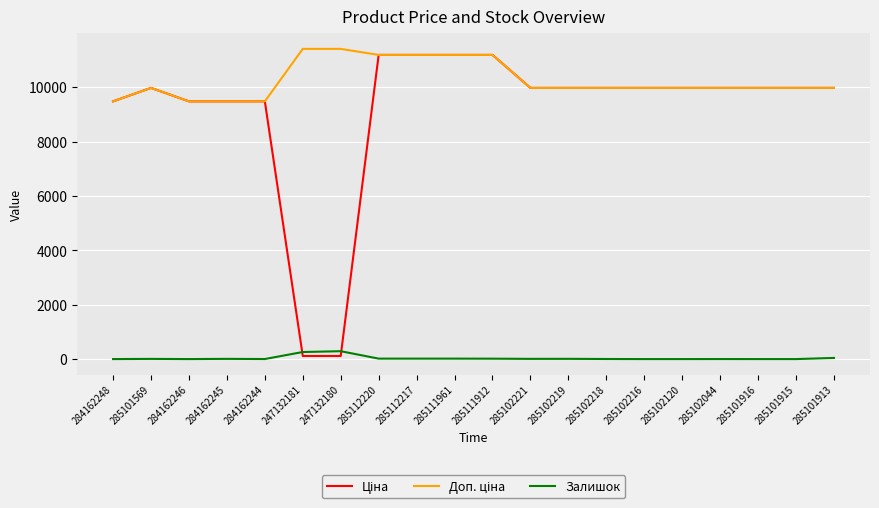

What is the total value across all series at 285102120?

19950.0